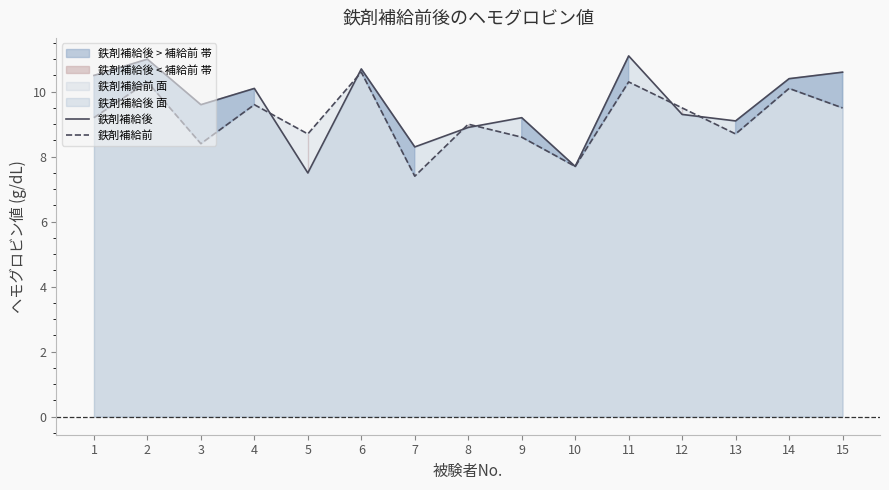

Is it true that 鉄剤補給後 equals 10.1 at 4?

True